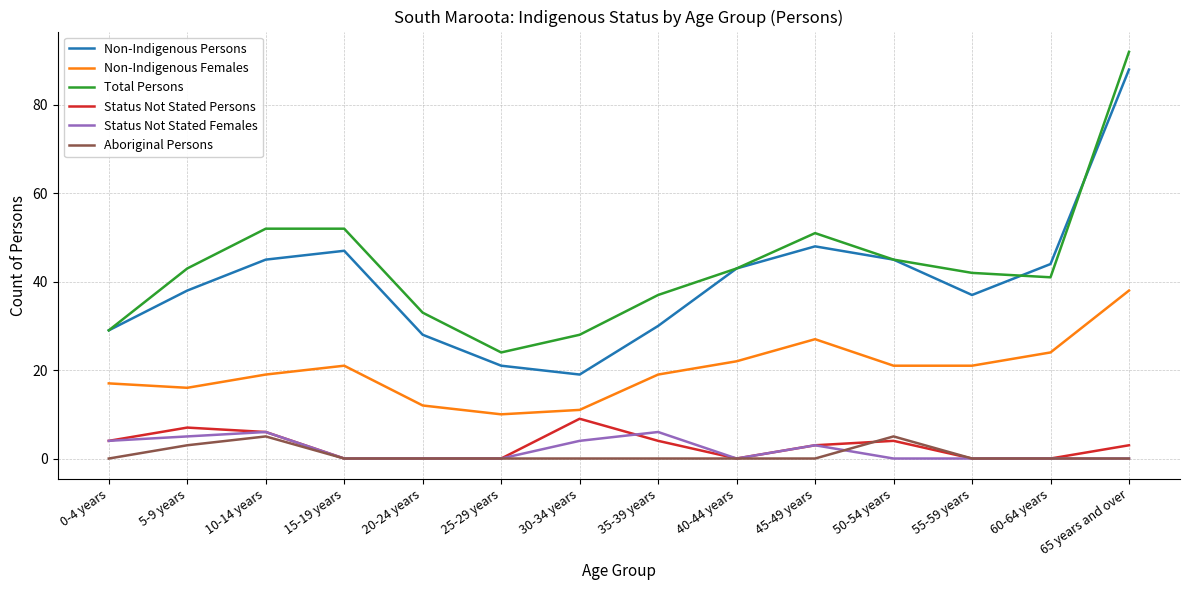

How many interior local peaks does the Non-Indigenous Persons series have?

2